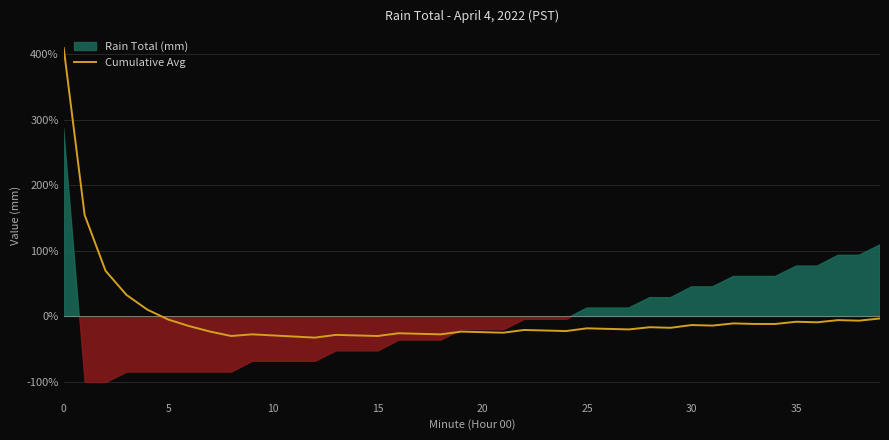

Count the number of categories in the chart.

40